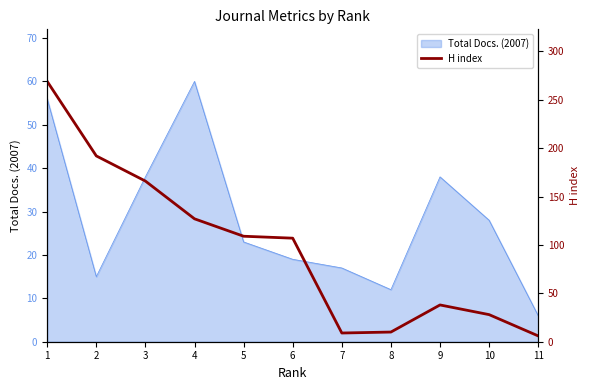

How many values are below 107?

5